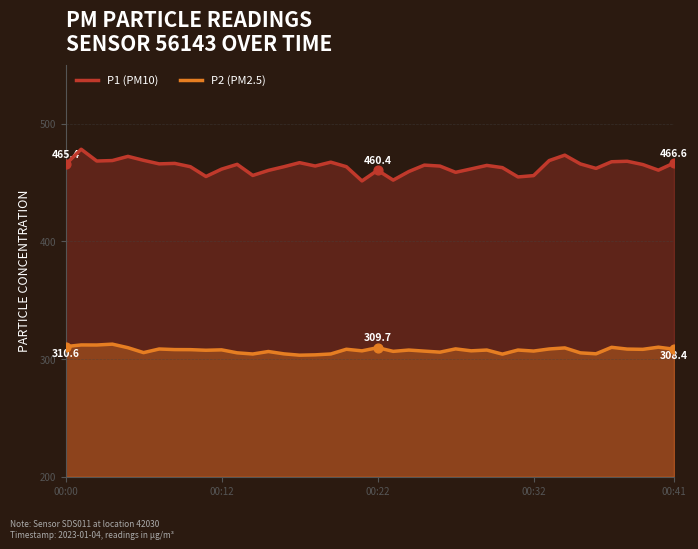

What is the total value across all series at 00:00?

775.9